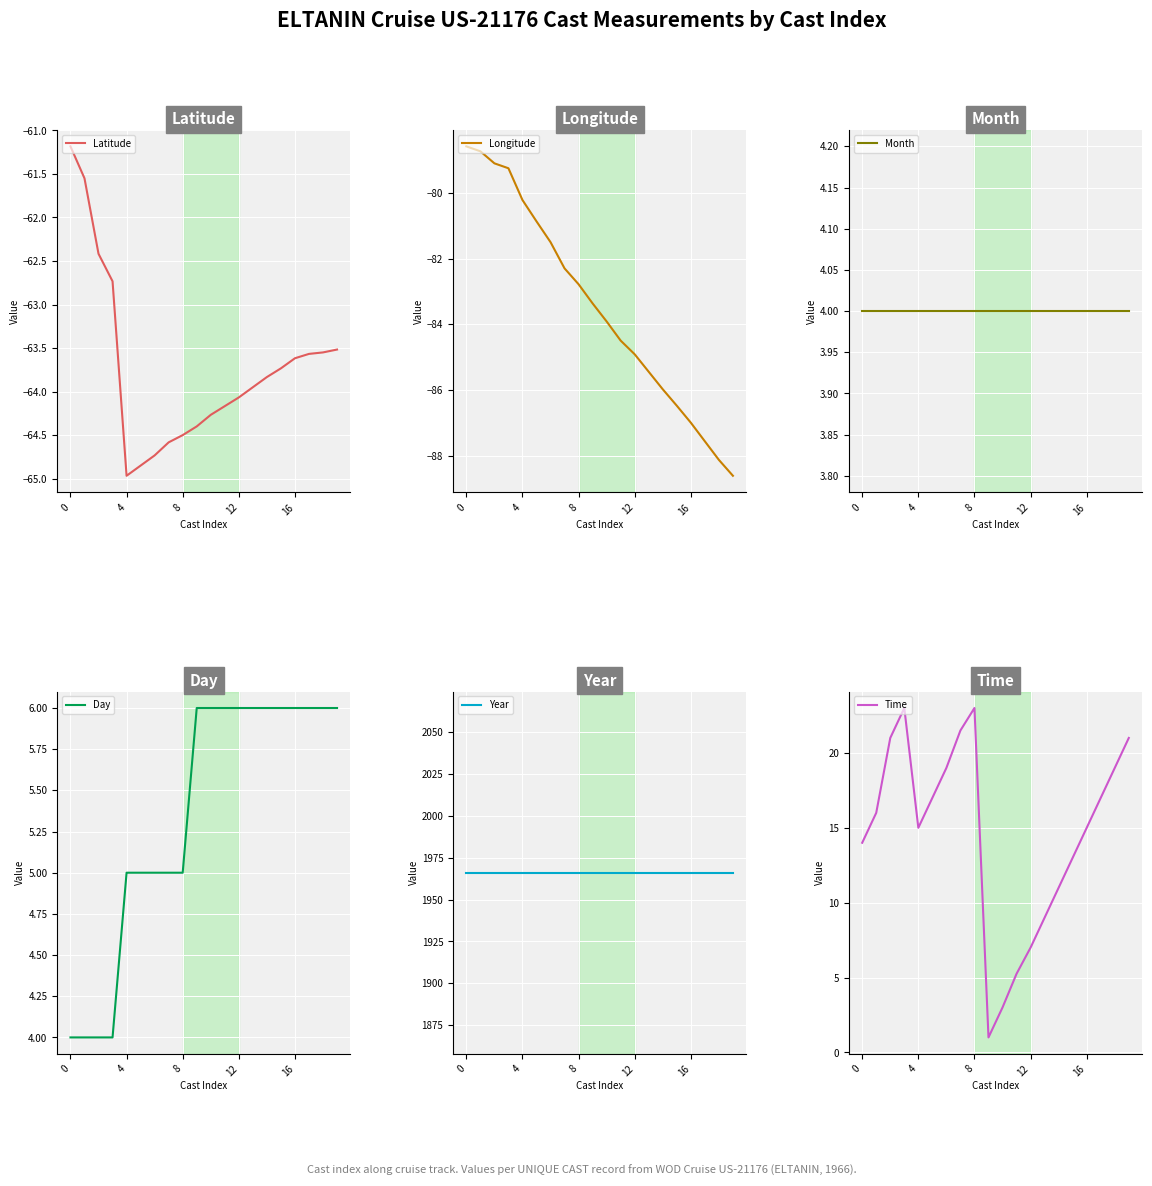

How many lines are shown in the chart?

6